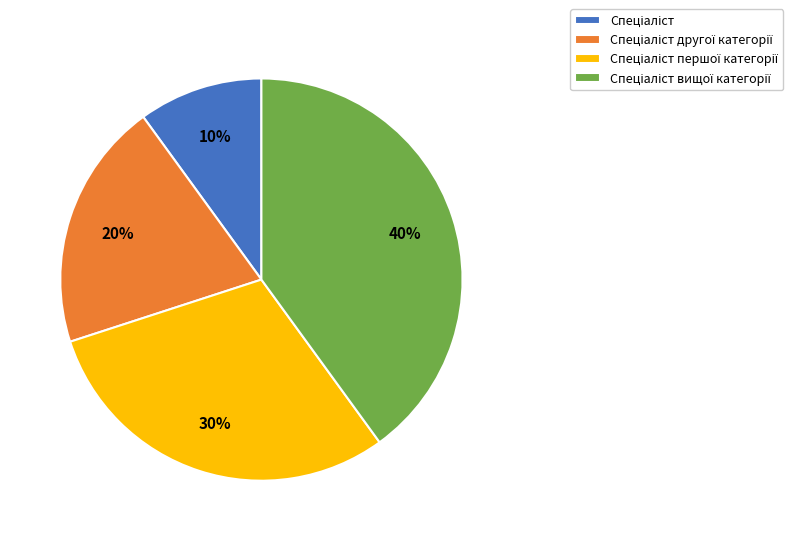

To the nearest percent, what is the average slice percentage?

25%